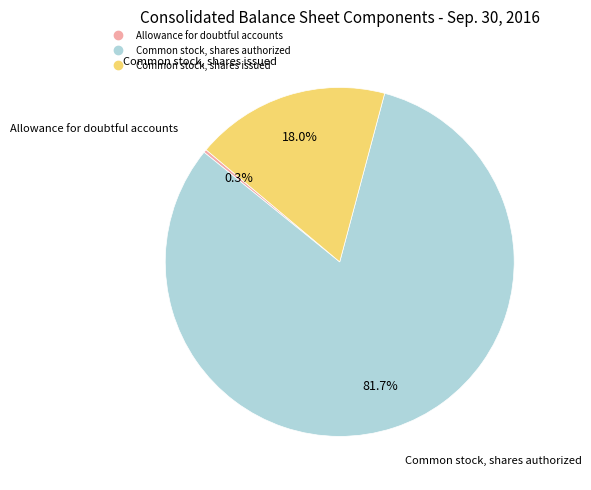

True or false: Common stock, shares authorized accounts for 82% of the total.

True